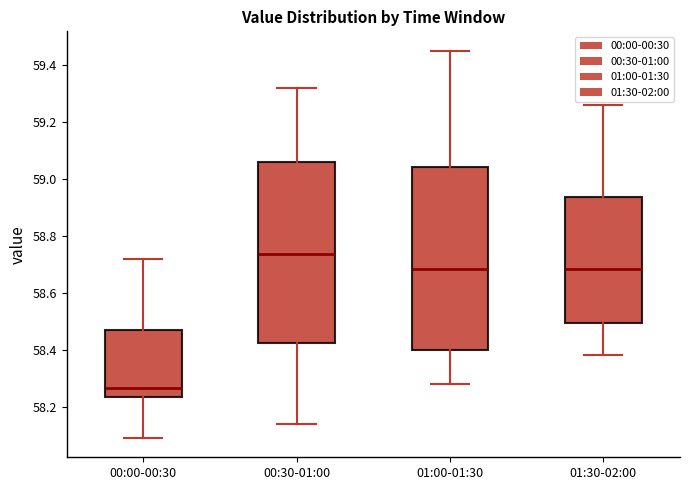

Where is the lower edge of the box for 01:00-01:30 on the y-axis? The values are not printed on the chart, so give them approximately, as read against the axis.

58.40